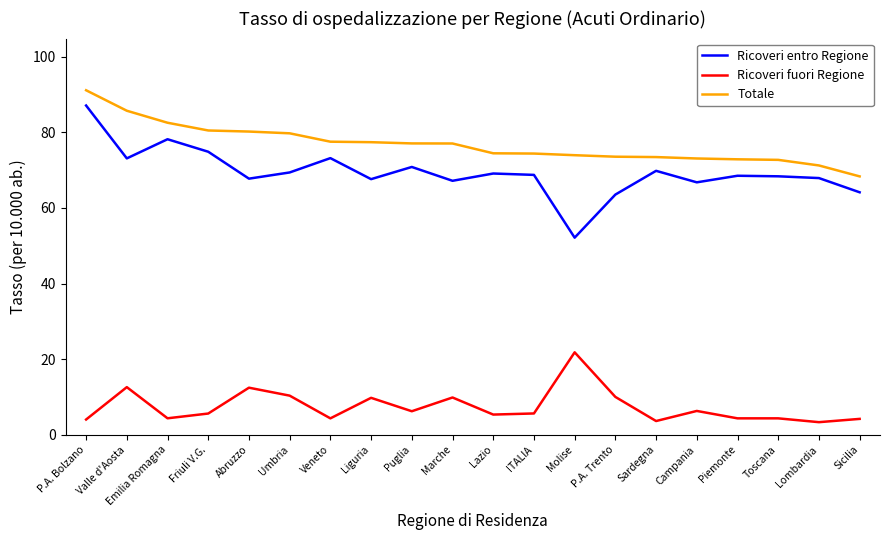

Is it true that Ricoveri fuori Regione equals 10.3 at Umbria?

True